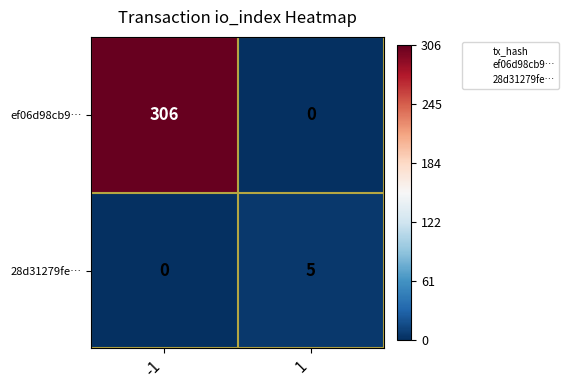

Is it true that ef06d98cb9… equals 146 at 1?

False